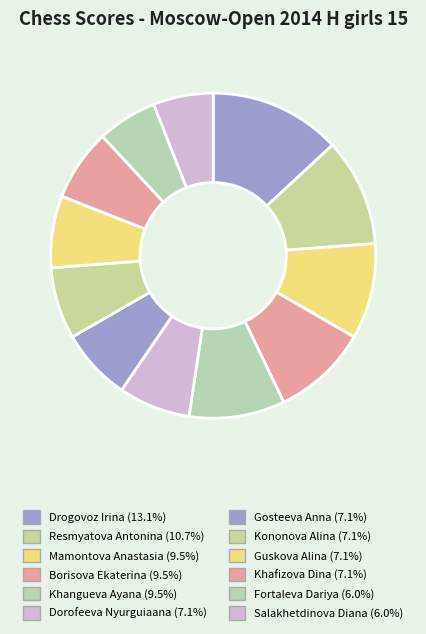

Is it true that Khafizova Dina is 18% of the pie?

False